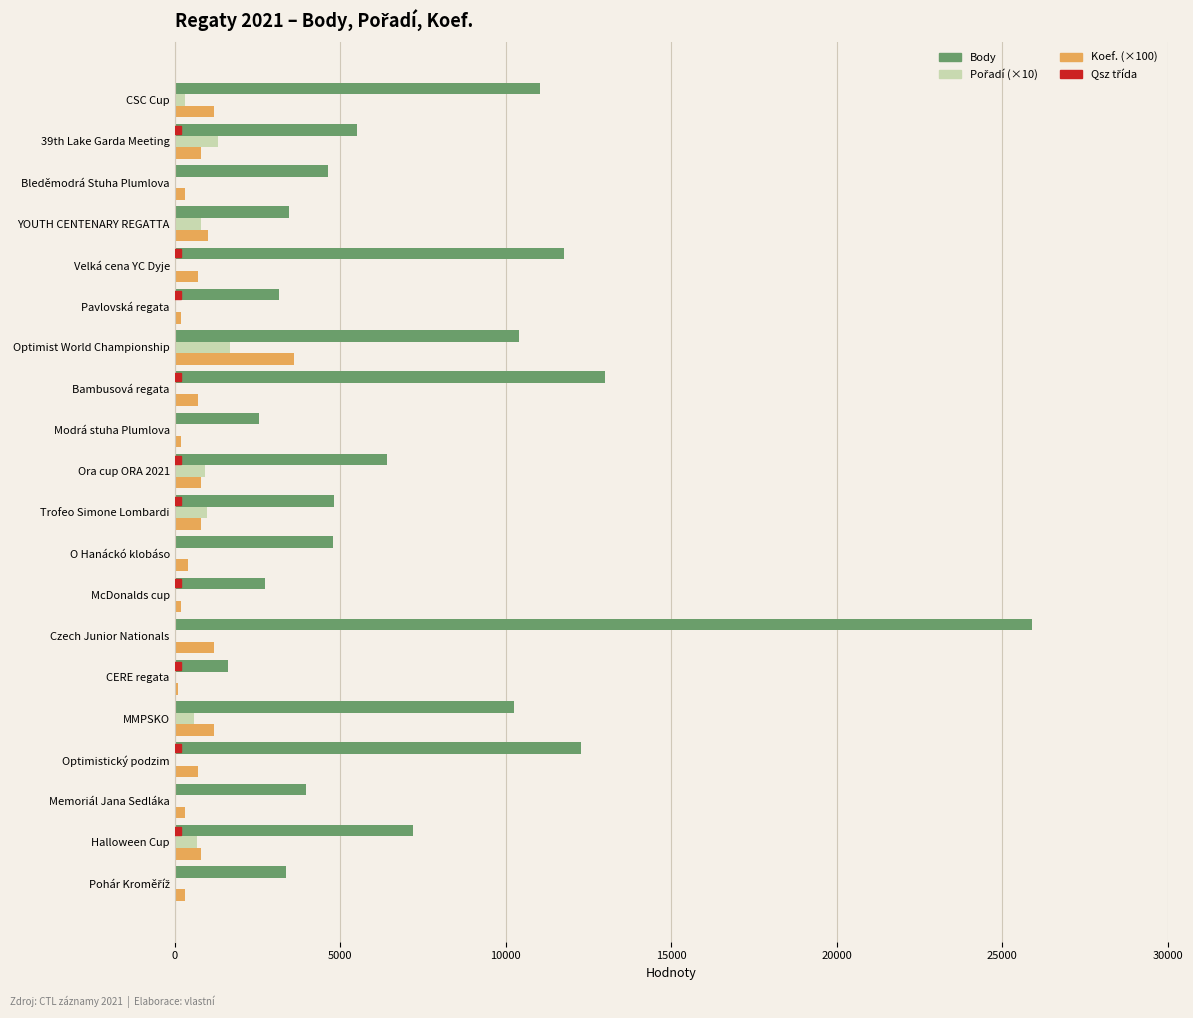

Which category has the highest value across all series?

Czech Junior Nationals